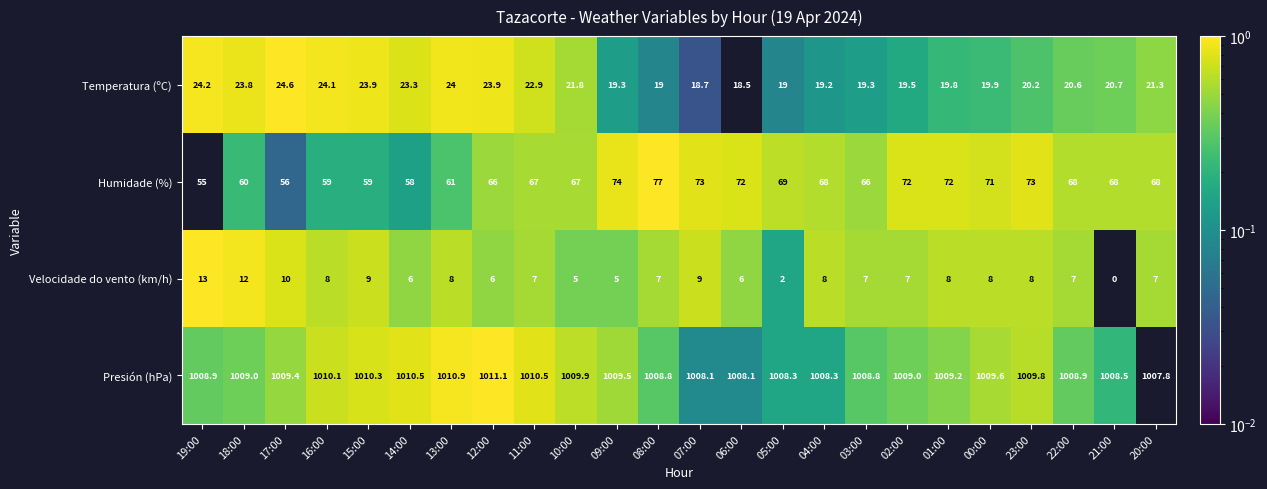

What is the difference between the maximum and minimum values in the Presión (hPa) series?

3.3